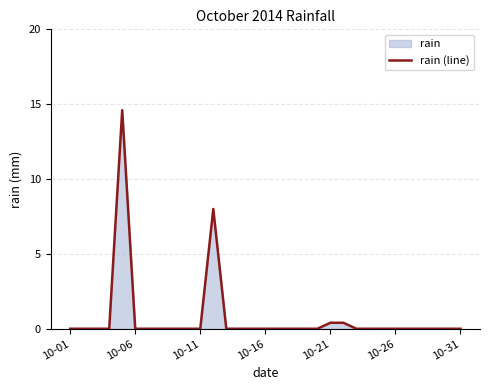

How many values are above zero?

4